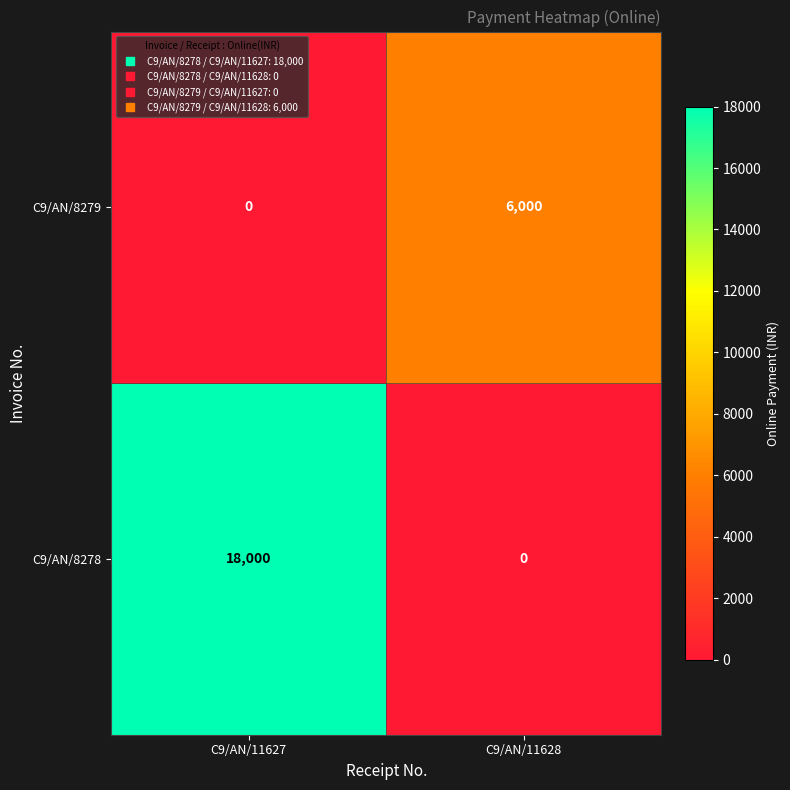

Which series has the largest total across all categories?

C9/AN/8278